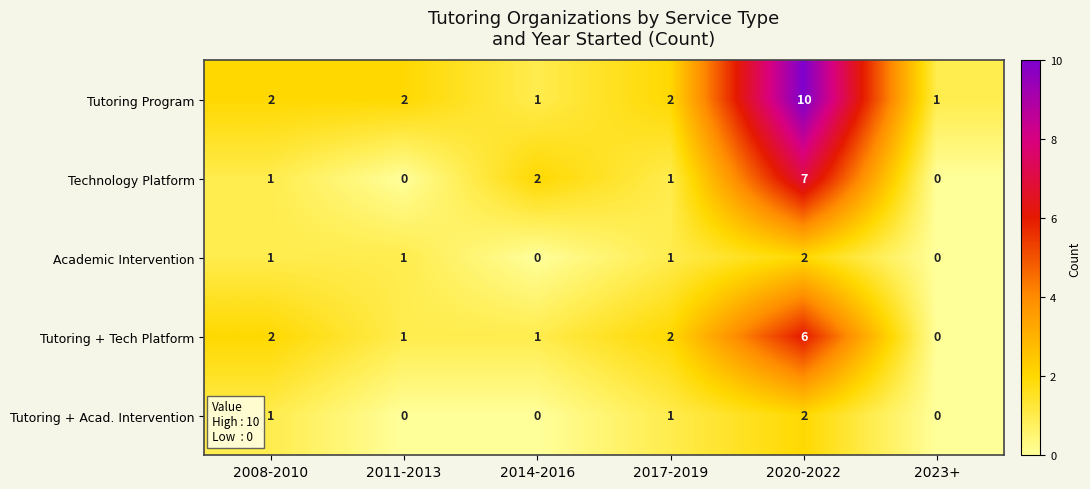

Which series changed the most between 2014-2016 and 2020-2022?

Tutoring Program